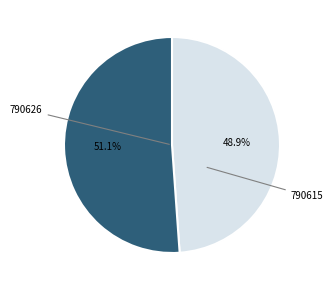

Is there any slice that represents more than half of the pie?

Yes